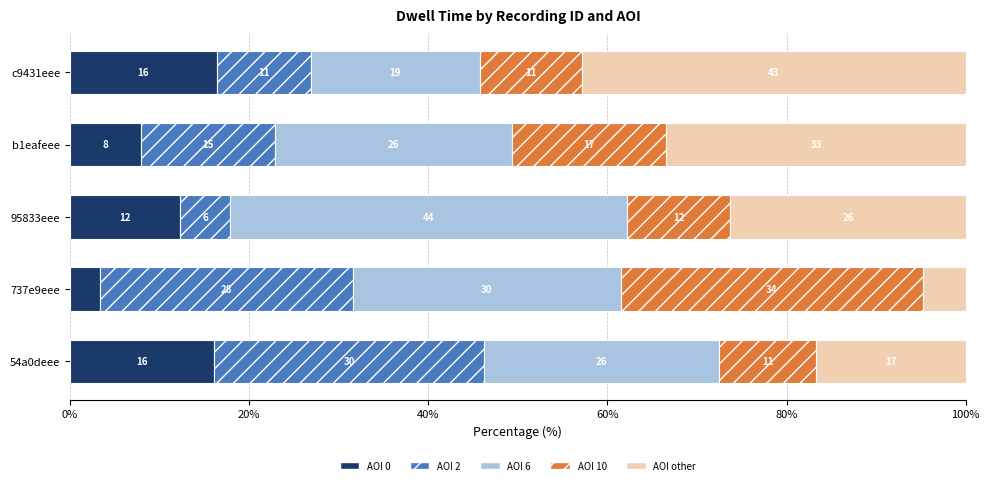

What are all the series names shown in the legend?

AOI 0, AOI 2, AOI 6, AOI 10, AOI other